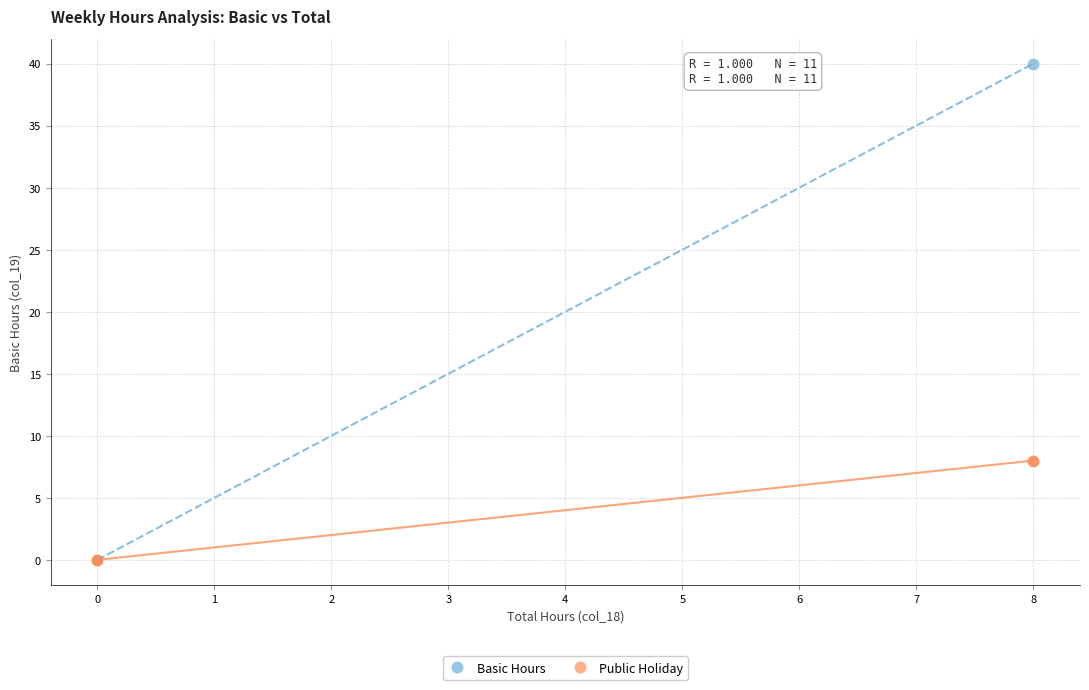

Which series reaches the maximum Y coordinate?

Basic Hours